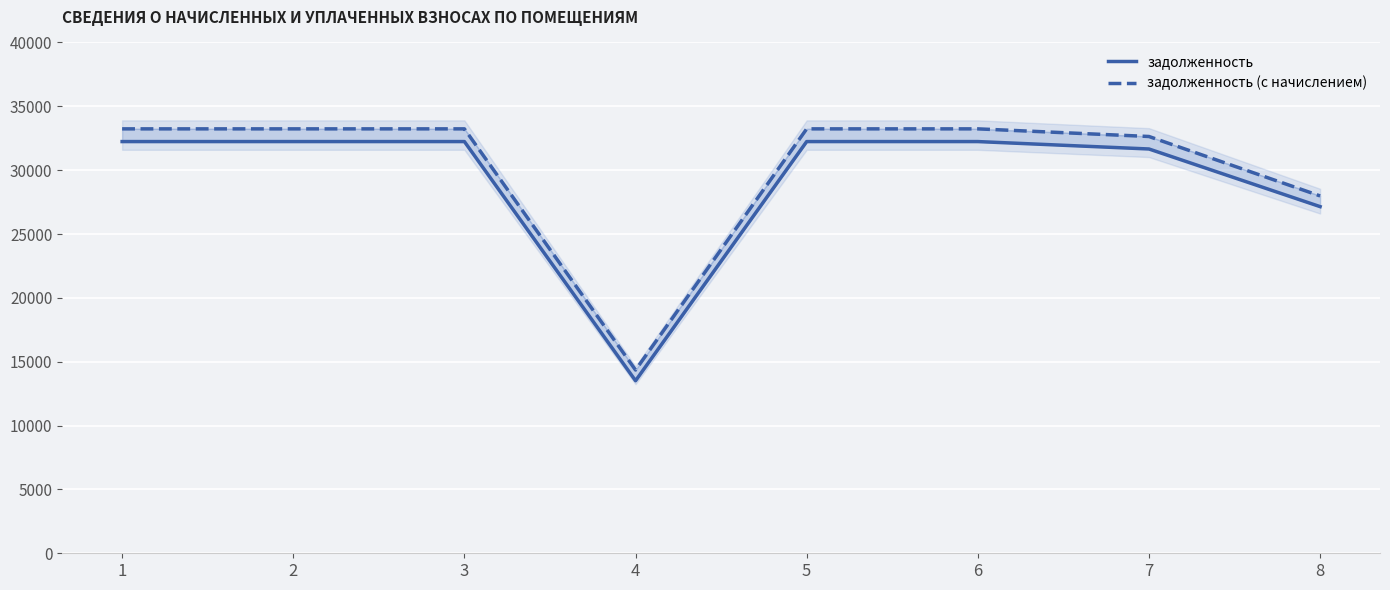

True or false: задолженность and задолженность (с начислением) cross at least once.

False